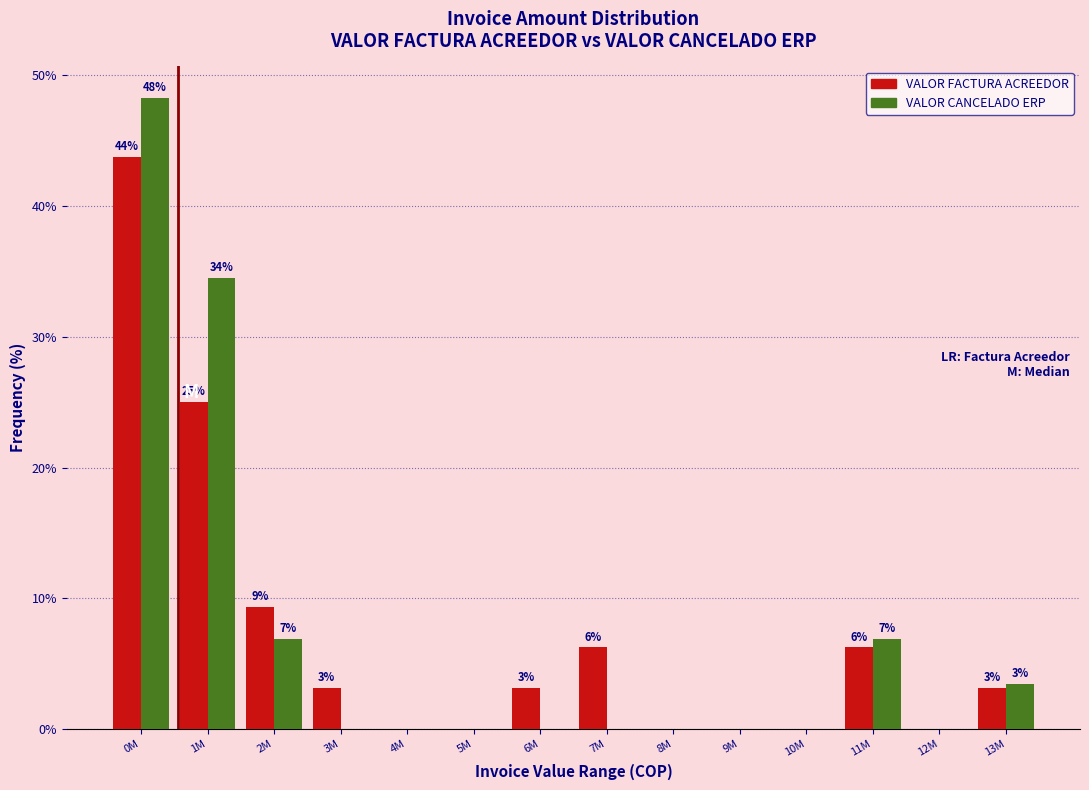

At which category is the sum across all series the highest?

0M